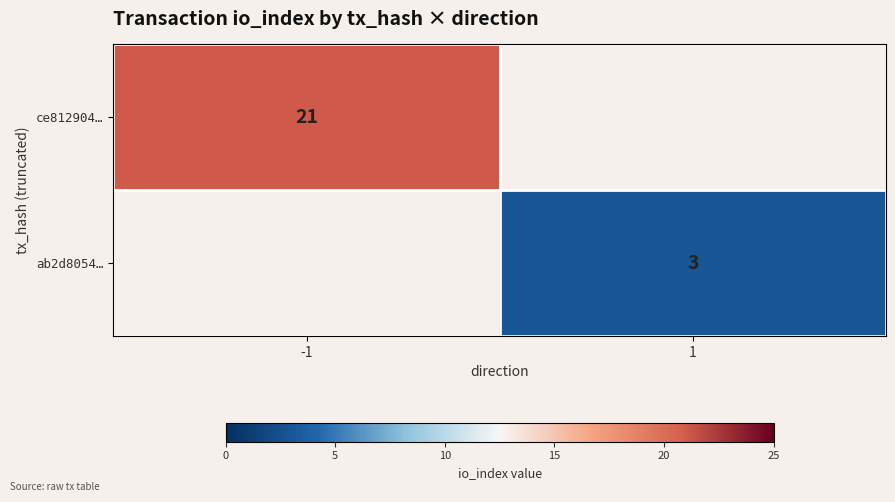

Is it true that ce812904… equals 21 at -1?

True